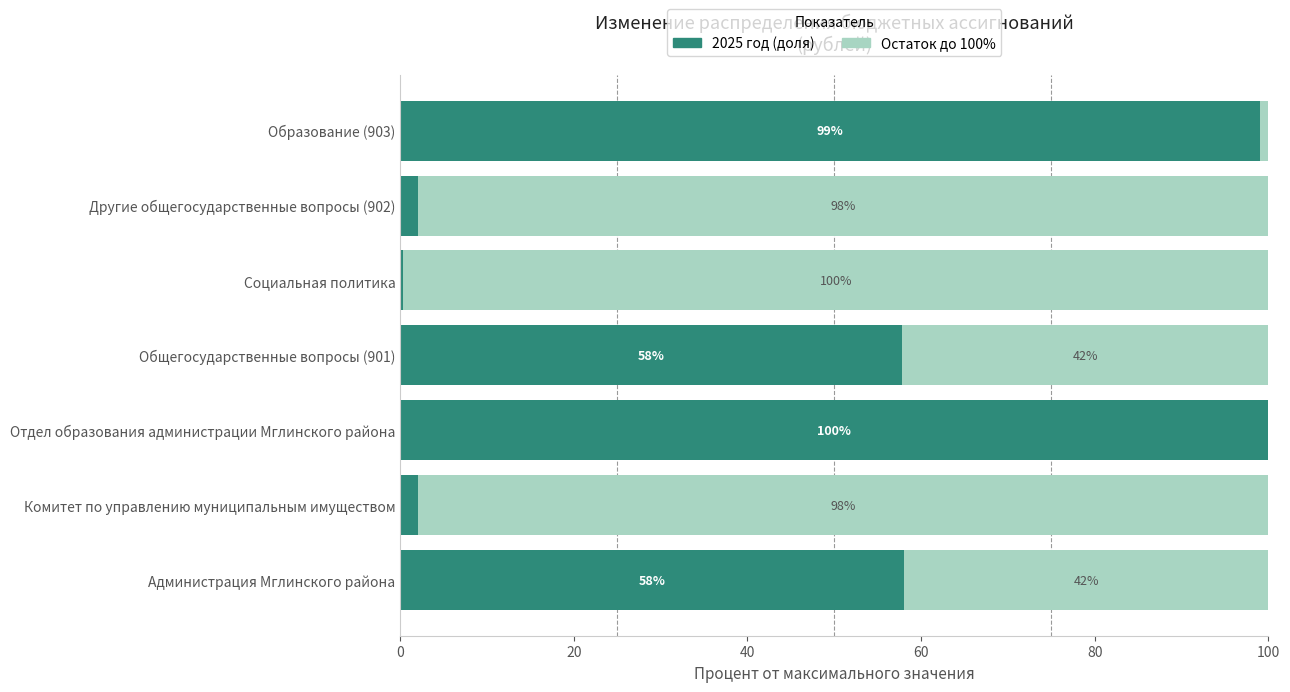

What is the total value across all series at Отдел образования администрации Мглинского района?

100.0